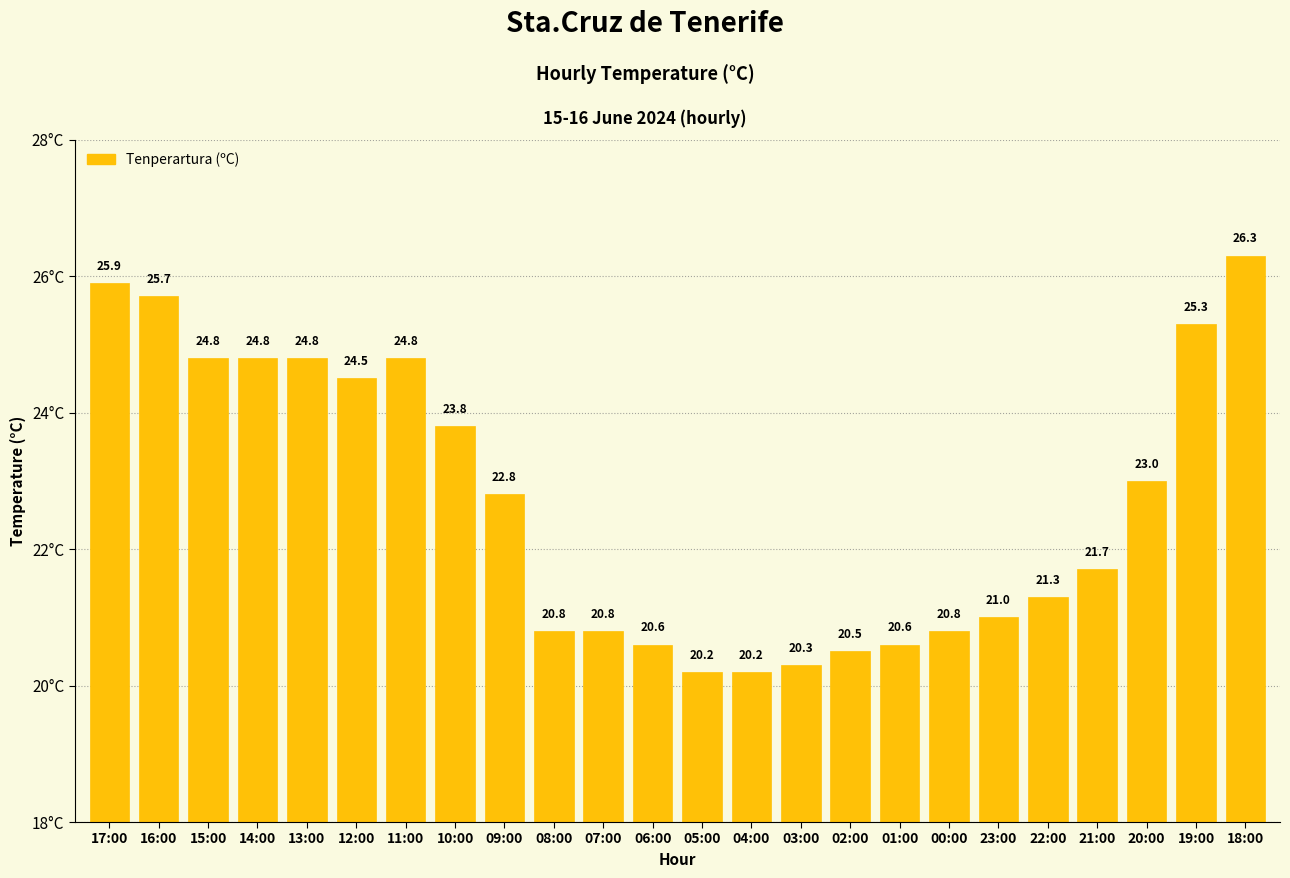

What is the sum of all values?

545.3